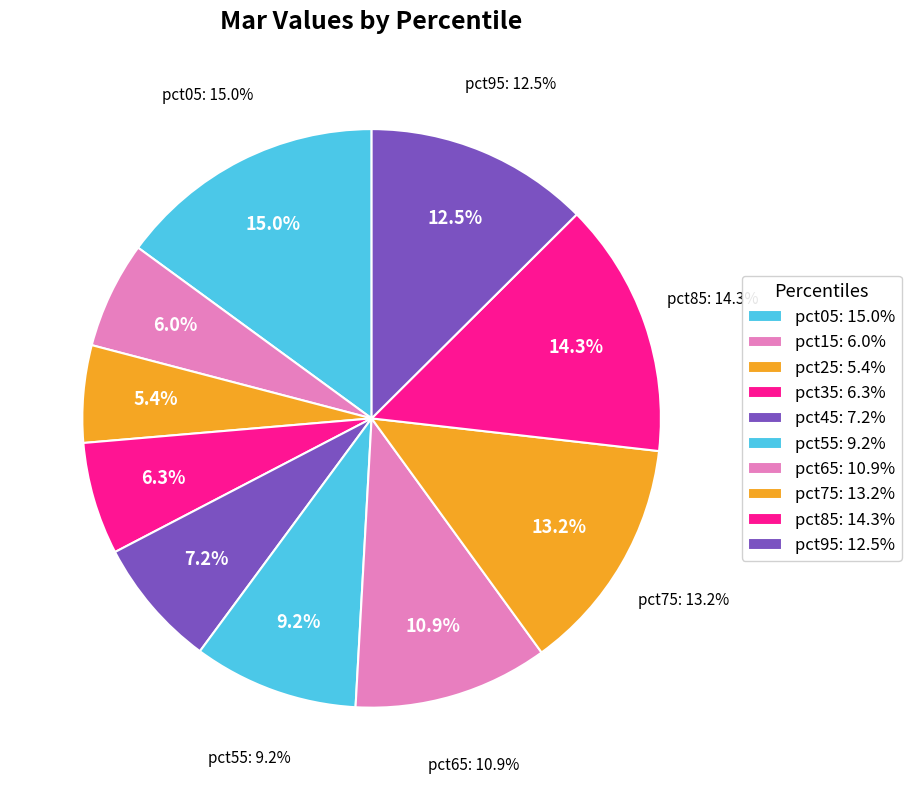

How many segments does this pie chart have?

10